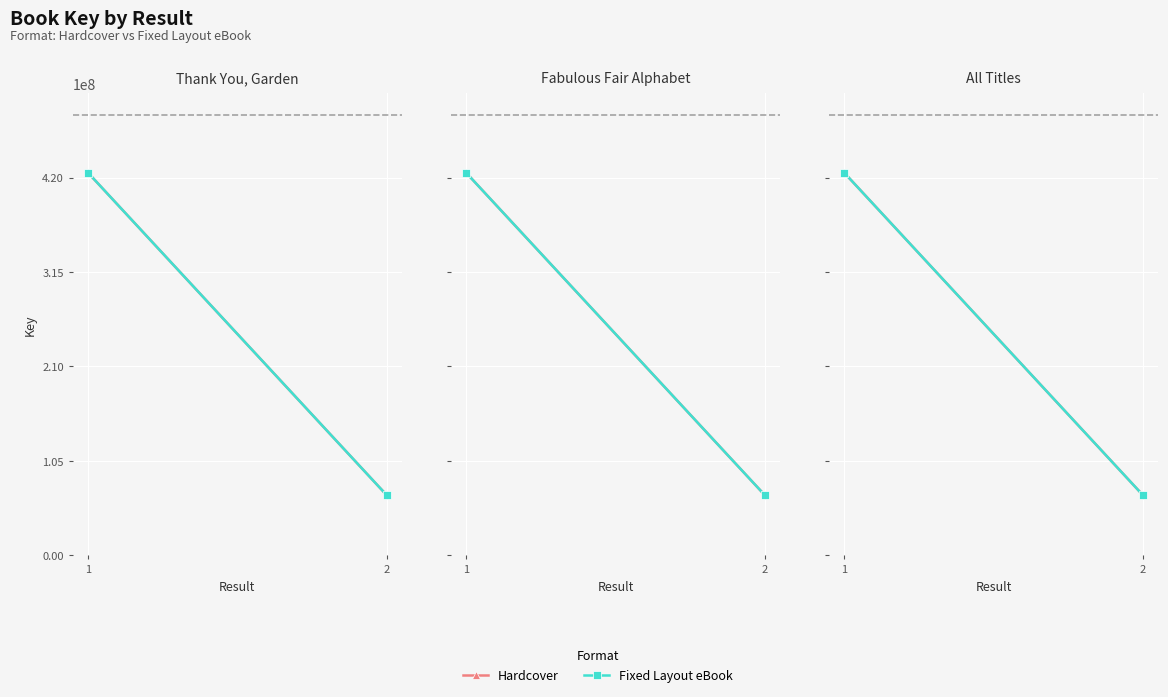

How many Hardcover values are between 66685677 and 425676084?

2